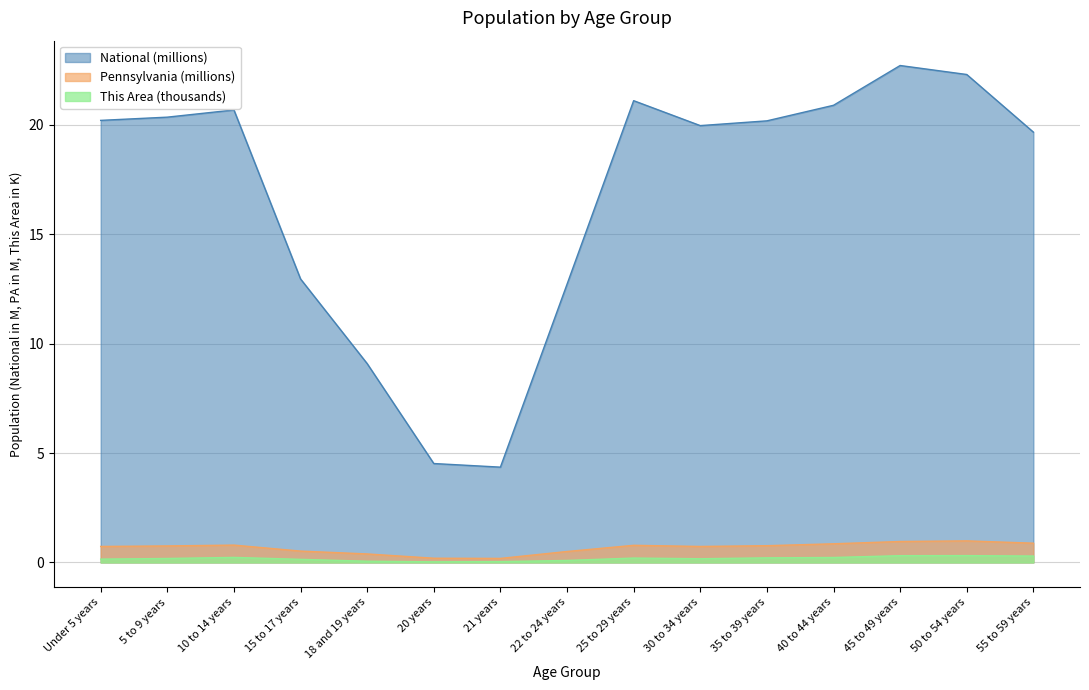

Reading right to left, transcribe all the data shown in this chart.

This Area: 55 to 59 years=0.3	50 to 54 years=0.3	45 to 49 years=0.3	40 to 44 years=0.2	35 to 39 years=0.2	30 to 34 years=0.2	25 to 29 years=0.2	22 to 24 years=0.1	21 years=0.0	20 years=0.0	18 and 19 years=0.1	15 to 17 years=0.1	10 to 14 years=0.2	5 to 9 years=0.2	Under 5 years=0.2
Pennsylvania: 55 to 59 years=0.9	50 to 54 years=1.0	45 to 49 years=1.0	40 to 44 years=0.9	35 to 39 years=0.8	30 to 34 years=0.7	25 to 29 years=0.8	22 to 24 years=0.5	21 years=0.2	20 years=0.2	18 and 19 years=0.4	15 to 17 years=0.5	10 to 14 years=0.8	5 to 9 years=0.8	Under 5 years=0.7
National: 55 to 59 years=19.7	50 to 54 years=22.3	45 to 49 years=22.7	40 to 44 years=20.9	35 to 39 years=20.2	30 to 34 years=20.0	25 to 29 years=21.1	22 to 24 years=12.7	21 years=4.4	20 years=4.5	18 and 19 years=9.1	15 to 17 years=13.0	10 to 14 years=20.7	5 to 9 years=20.3	Under 5 years=20.2